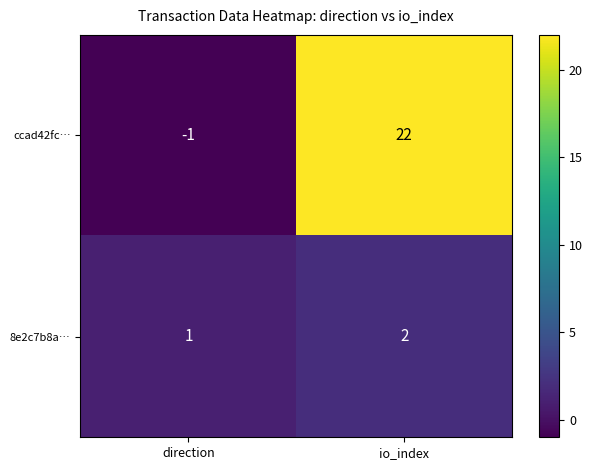

Reading left to right, what are all the values shown in this chart?

ccad42fc…: -1	22
8e2c7b8a…: 1	2